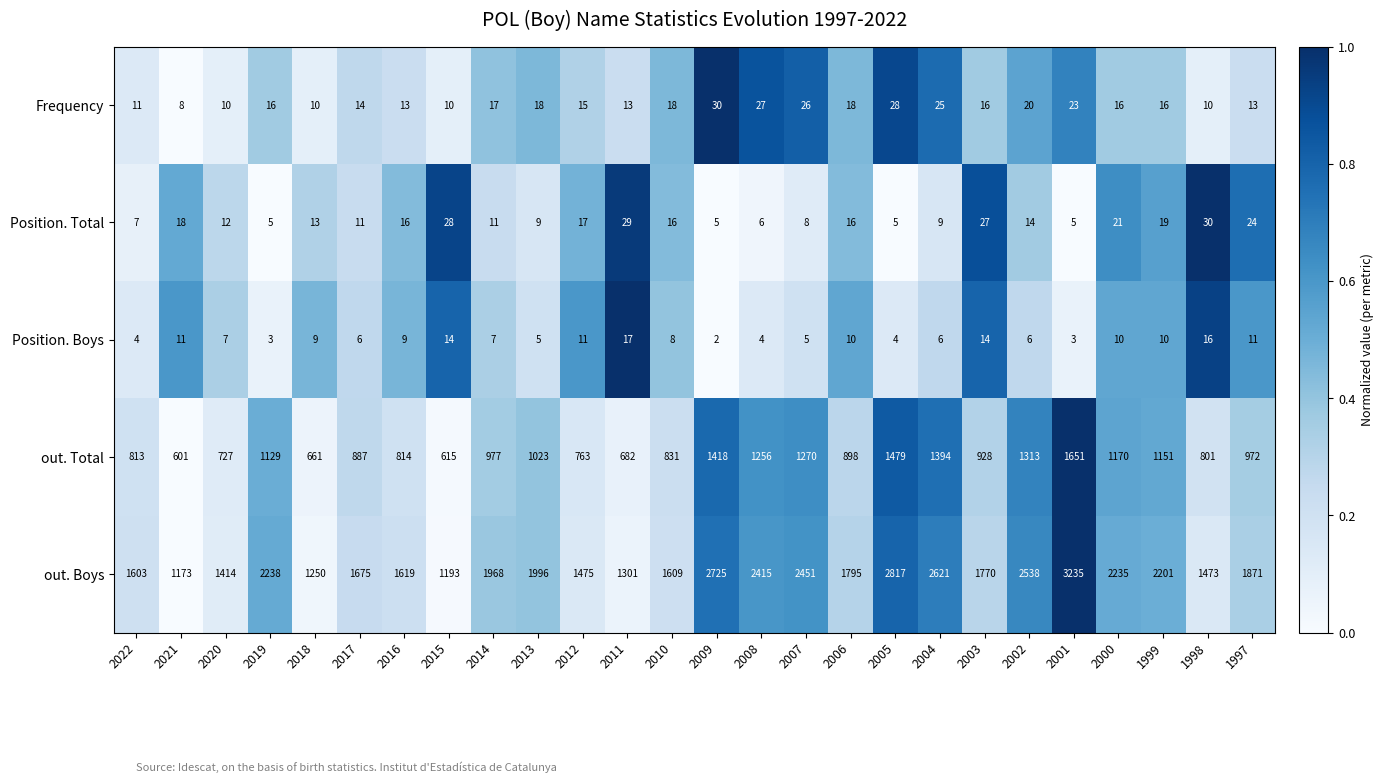

What is the difference between the Frequency values at 2002 and 2019?

4